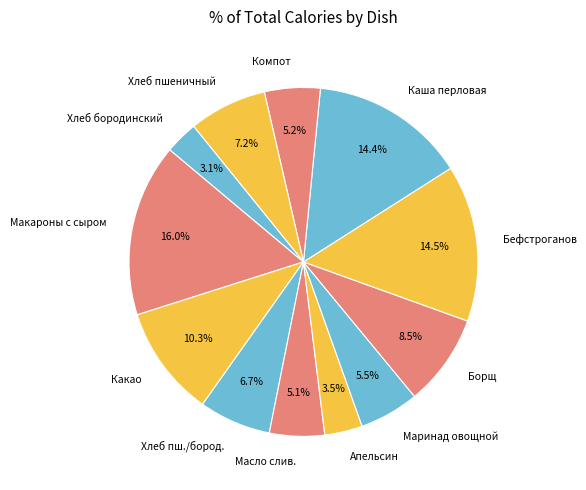

How many slices are in this pie chart?

12